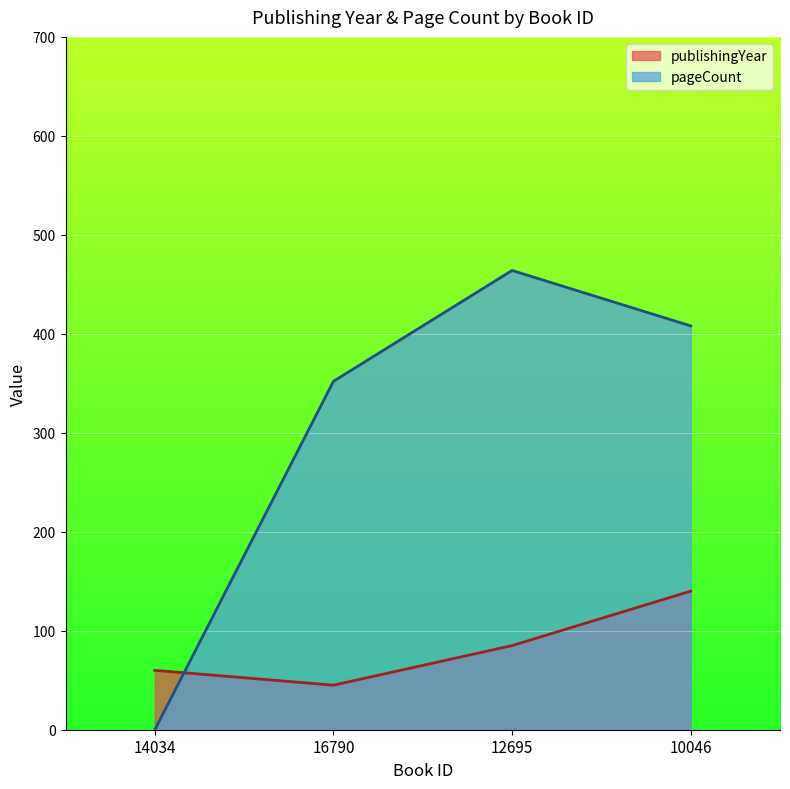

How many interior local peaks does the pageCount series have?

1